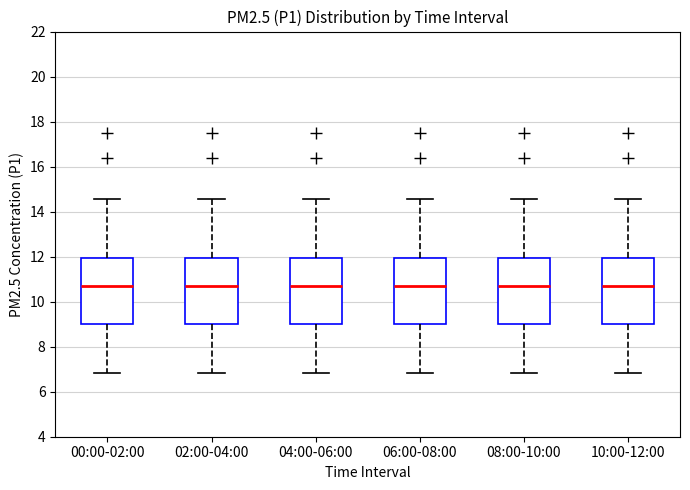

Reading left to right, transcribe this box plot: for each box, give where its median line is, the range the box spans, and where its two whiskers end, as read against the y-axis. The values are not printed on the chart, so give them approximately, as read against the axis.

00:00-02:00: median 10.8, box 9.0 to 12.0, whiskers 6.8 to 14.6
02:00-04:00: median 10.8, box 9.0 to 12.0, whiskers 6.8 to 14.6
04:00-06:00: median 10.8, box 9.0 to 12.0, whiskers 6.8 to 14.6
06:00-08:00: median 10.8, box 9.0 to 12.0, whiskers 6.8 to 14.6
08:00-10:00: median 10.8, box 9.0 to 12.0, whiskers 6.8 to 14.6
10:00-12:00: median 10.8, box 9.0 to 12.0, whiskers 6.8 to 14.6